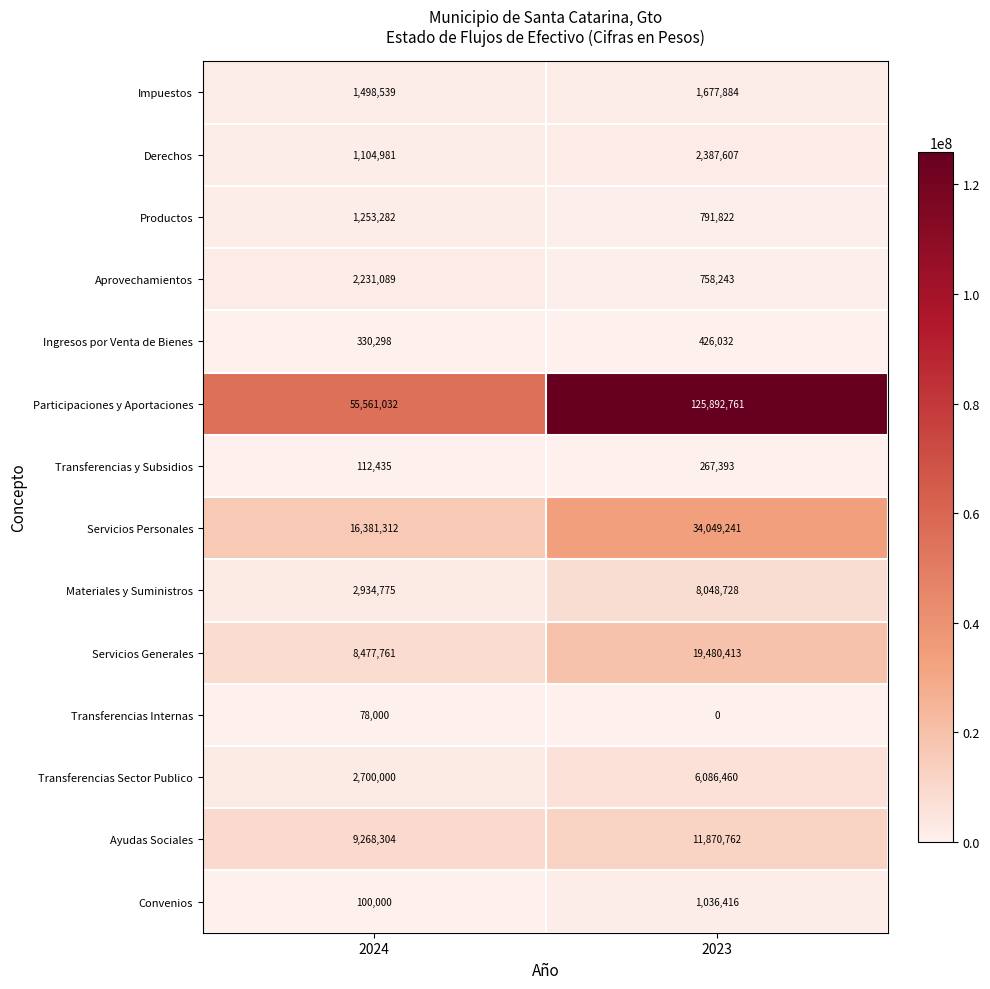

True or false: Transferencias Internas has a value of 52937 at 2023.

False